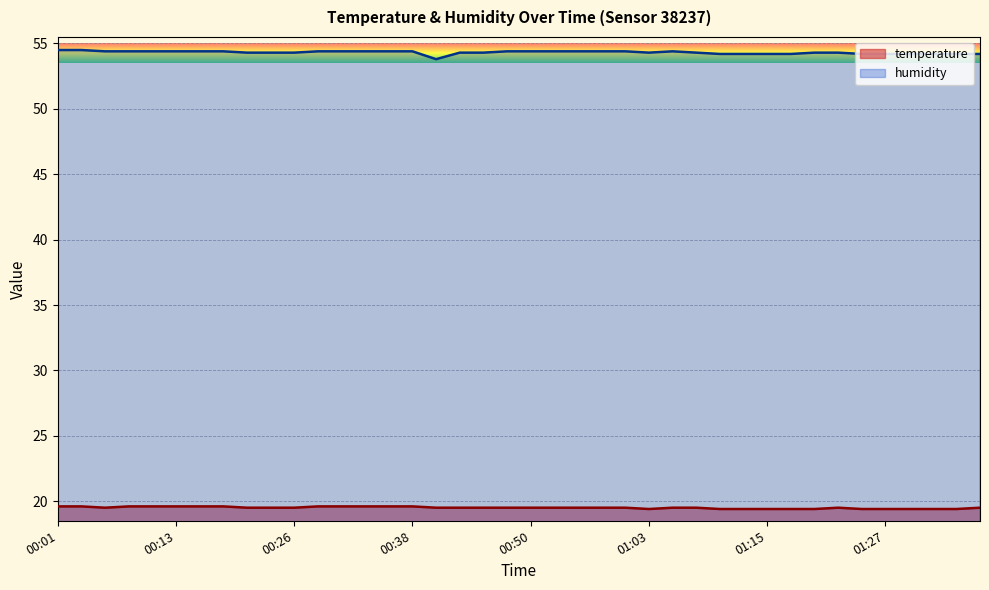

True or false: humidity and temperature intersect in this chart.

False